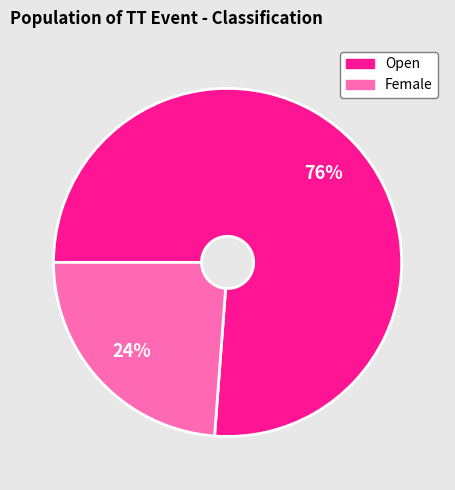

Is there a majority slice in this chart?

Yes